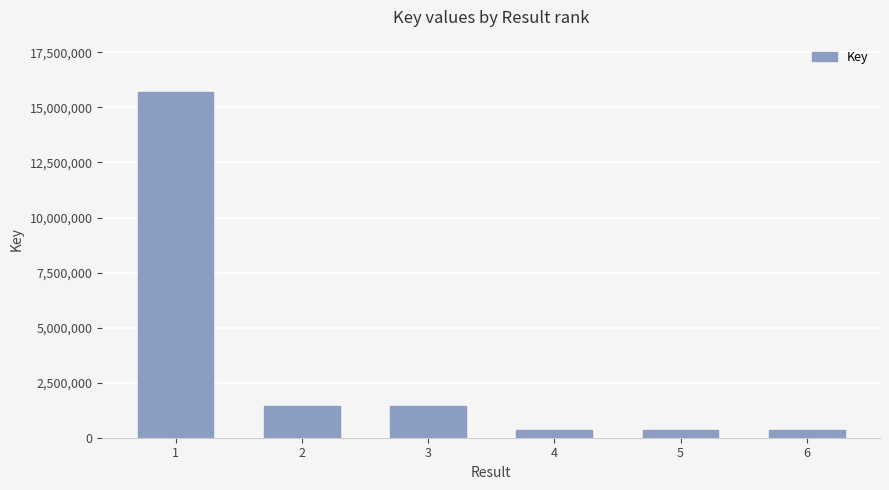

What is the sum of all values?

19596230